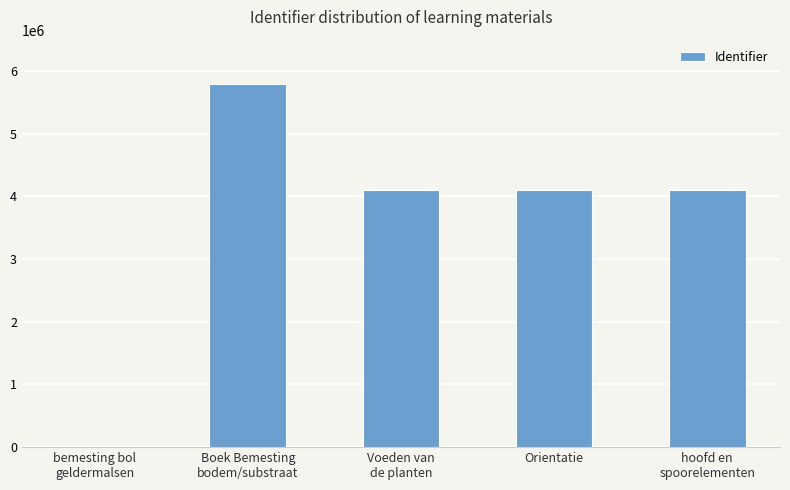

What is the sum of all values?

18119947